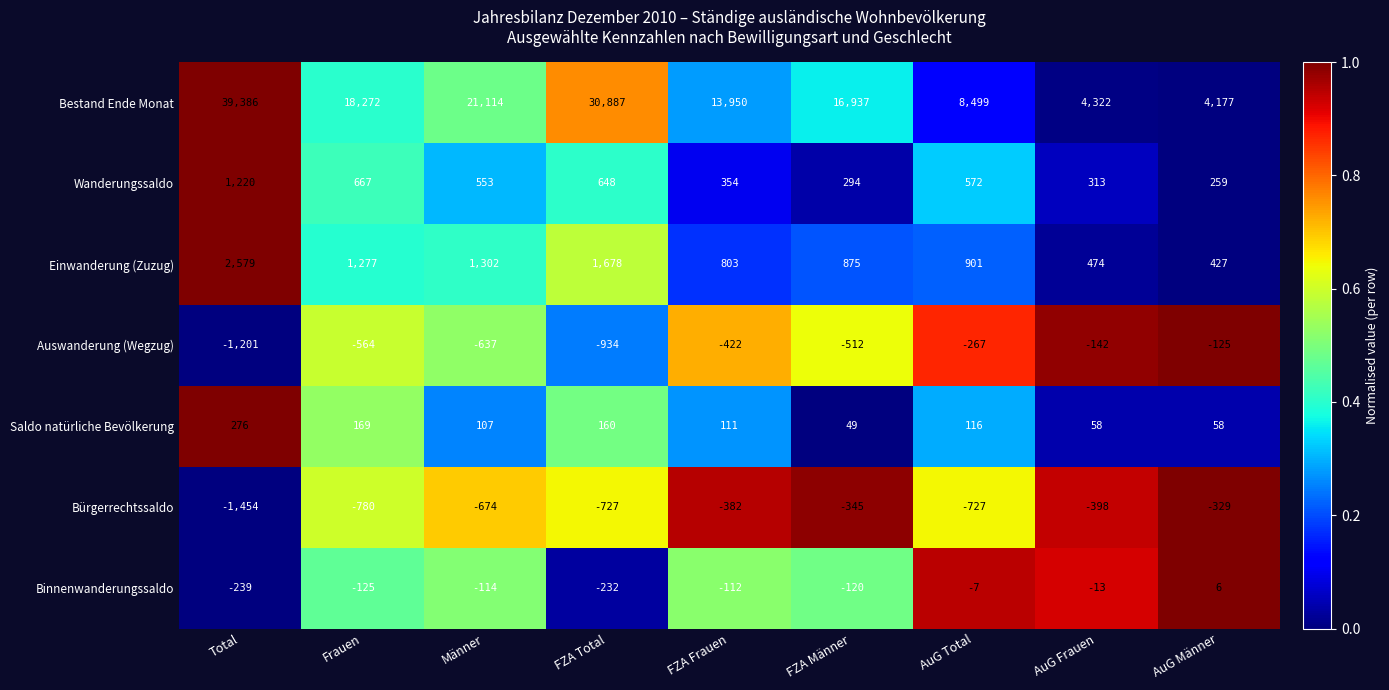

What is the average value of the Saldo natürliche Bevölkerung series?

123